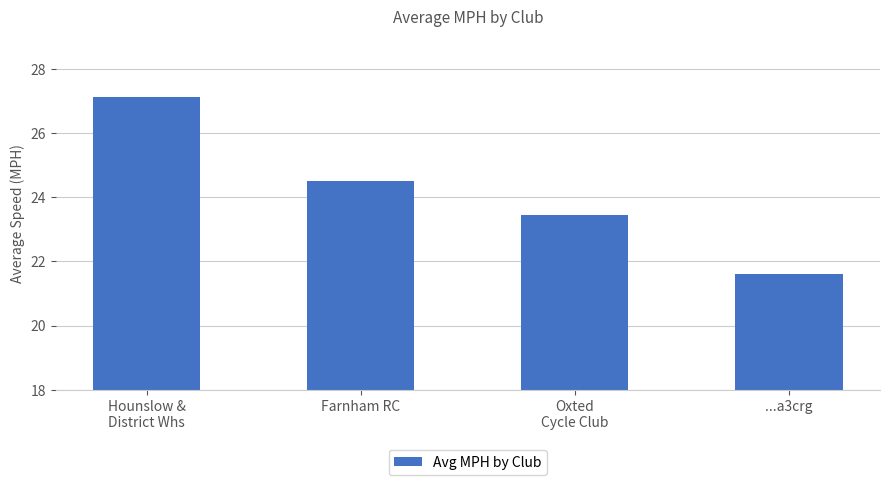

Is it true that the value at Farnham RC is 24.5?

True